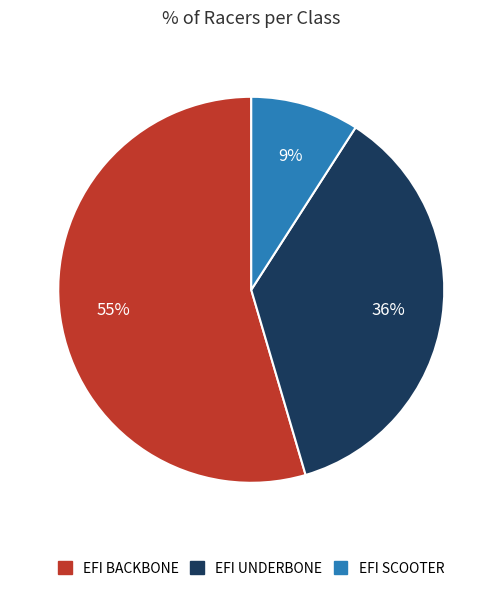

Does any single category account for the majority?

Yes